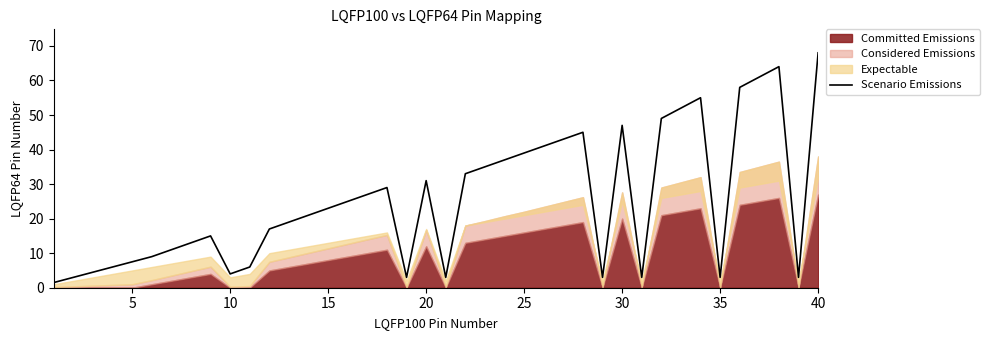

What is the highest value of the Scenario Emissions series?

68.0